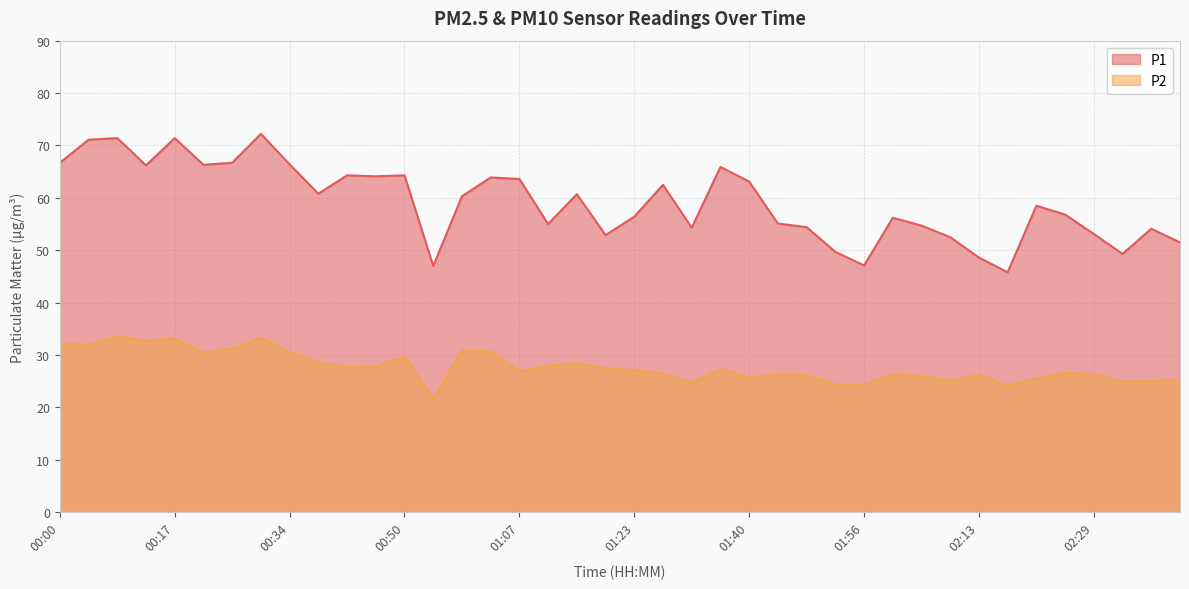

How many interior local peaks does the P2 series have?

11